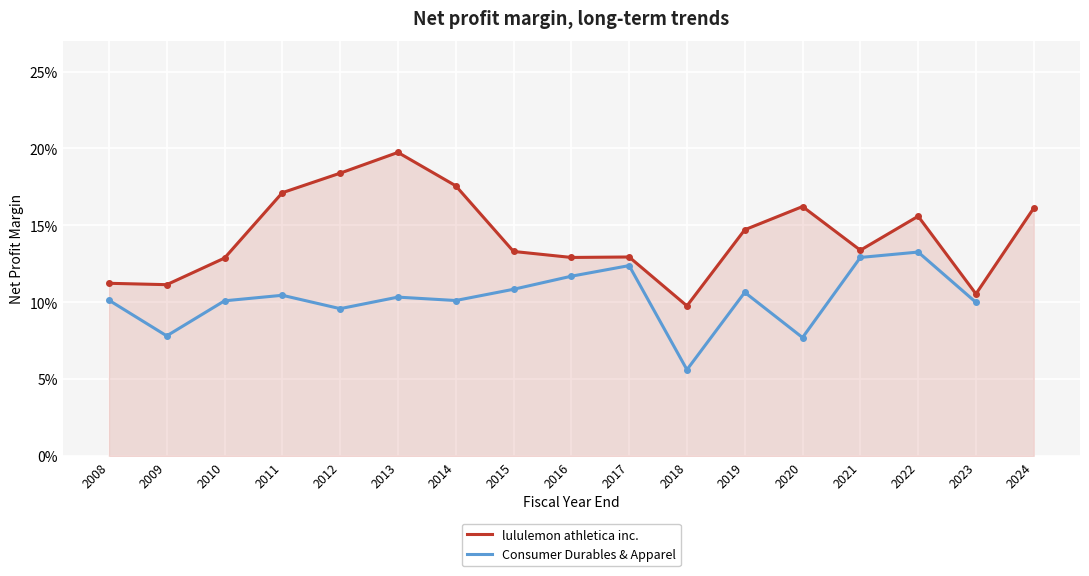

What is the difference between the second highest and second lowest values in the Consumer Durables & Apparel series?

0.1